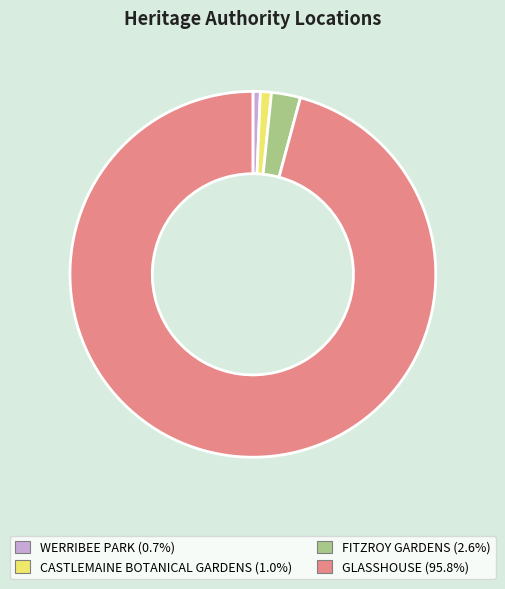

Which slice is the largest?

GLASSHOUSE